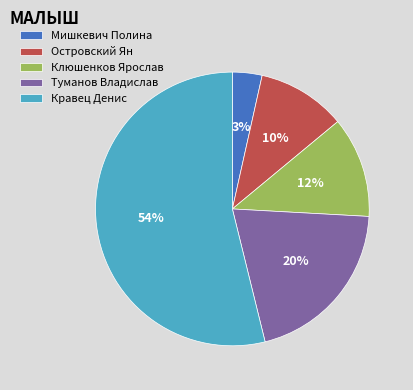

What percentage is the Мишкевич Полина slice, to the nearest percent?

3%